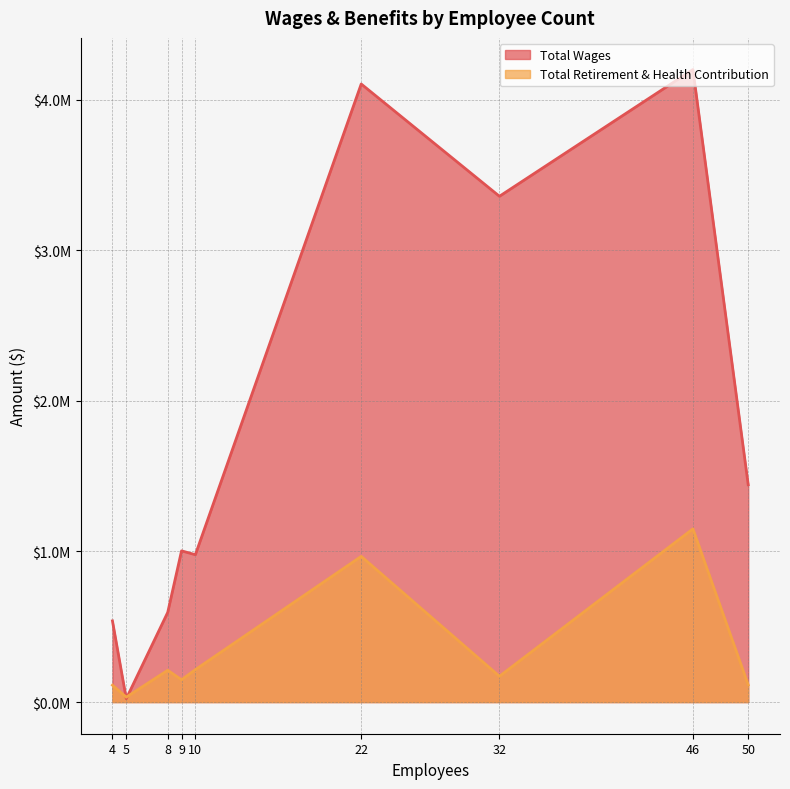

Does the chart have visible grid lines?

Yes